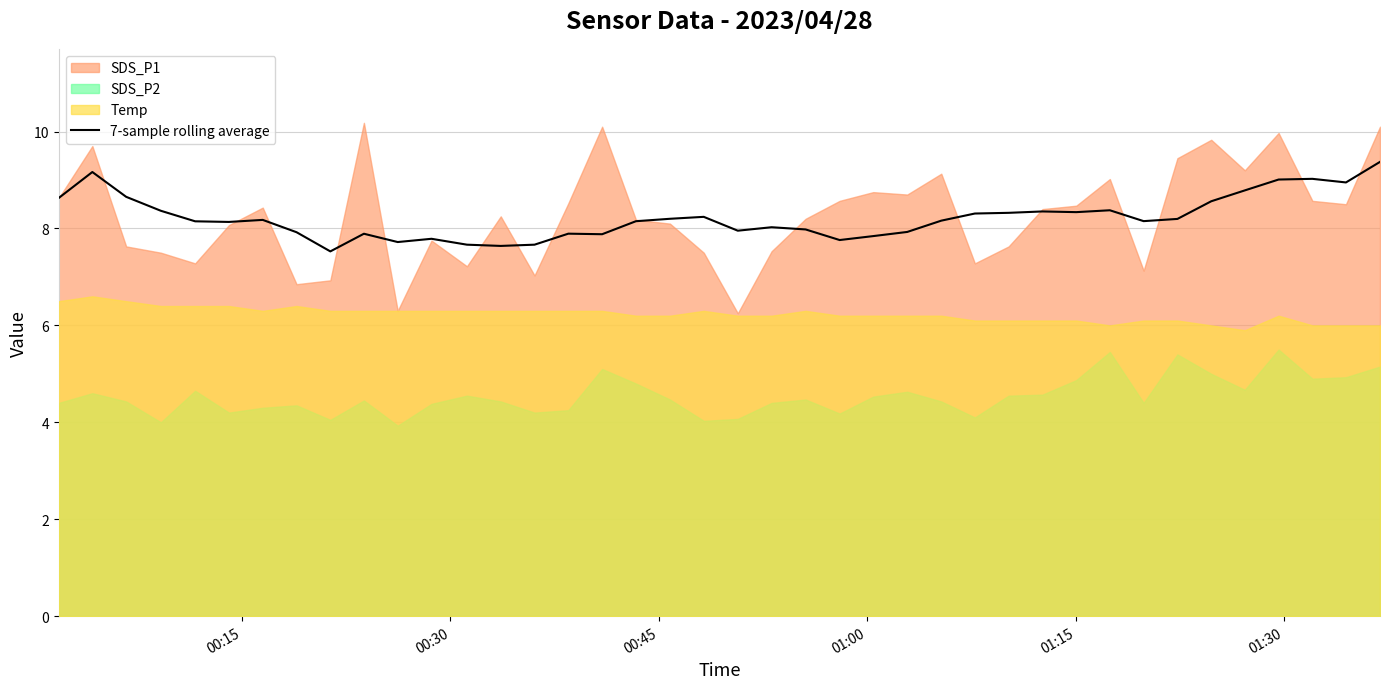

What is the minimum value for 7-sample rolling average?

7.5